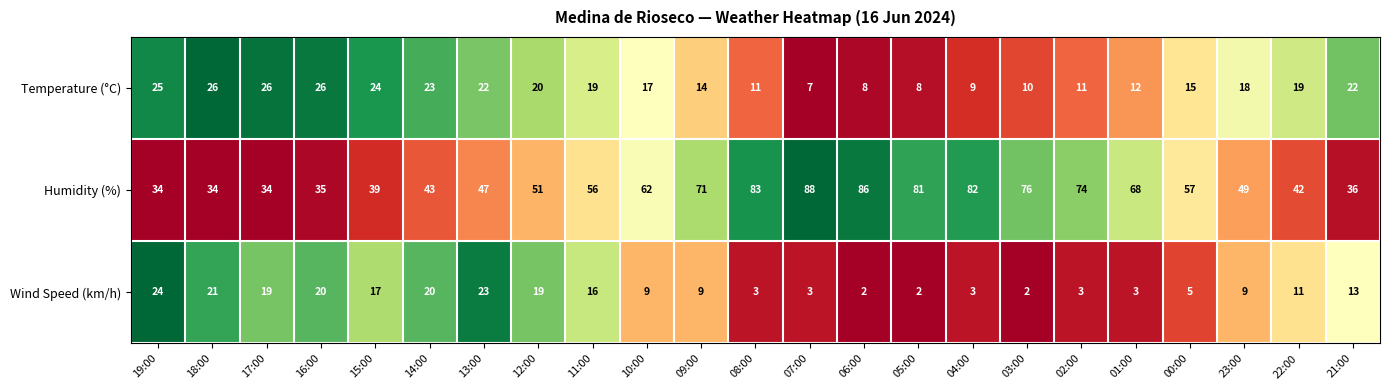

At 17:00, list the series in order from smallest to largest.

Wind Speed (km/h), Temperature (°C), Humidity (%)